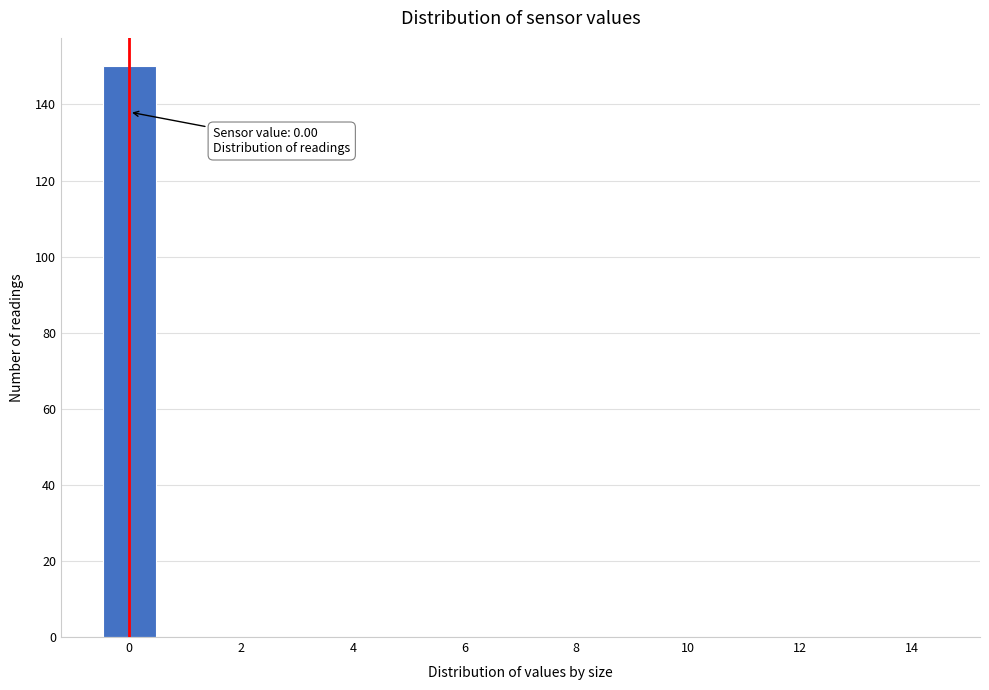

Over which range of the x-axis is the bar tallest?

-0.5 to 0.5